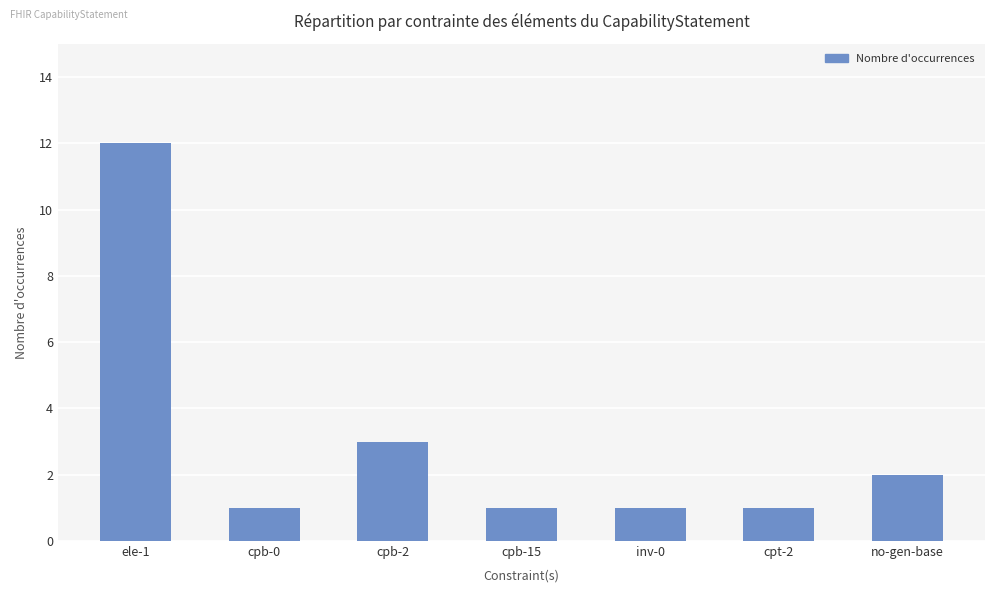

True or false: the data shows 2 at cpb-0.

False